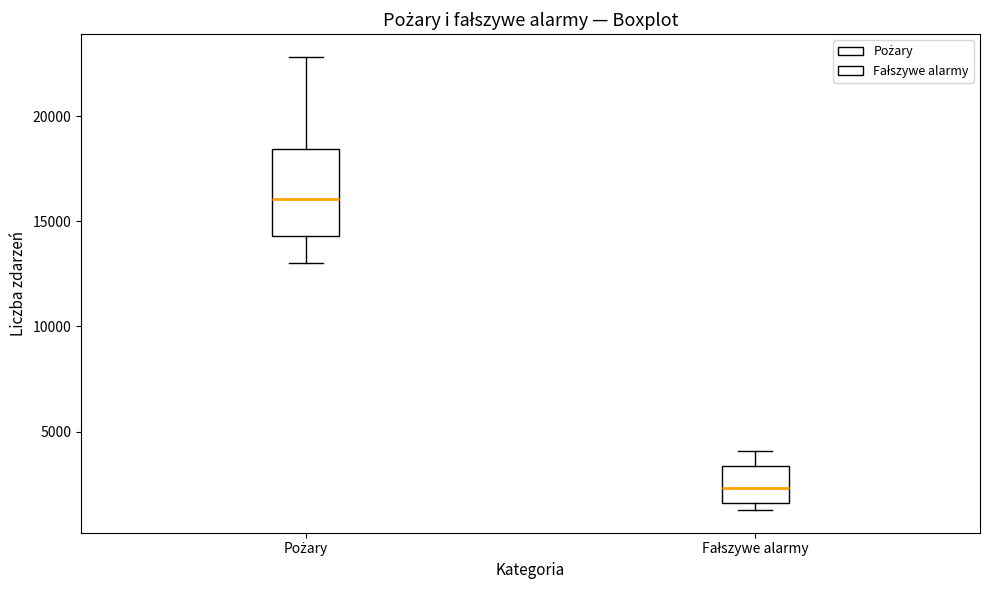

Reading left to right, transcribe this box plot: for each box, give where its median line is, the range the box spans, and where its two whiskers end, as read against the y-axis. The values are not printed on the chart, so give them approximately, as read against the axis.

Pożary: median 16000, box 14500 to 18500, whiskers 13000 to 23000
Fałszywe alarmy: median 2500, box 1500 to 3500, whiskers 1500 (just below the box's lower edge) to 4000